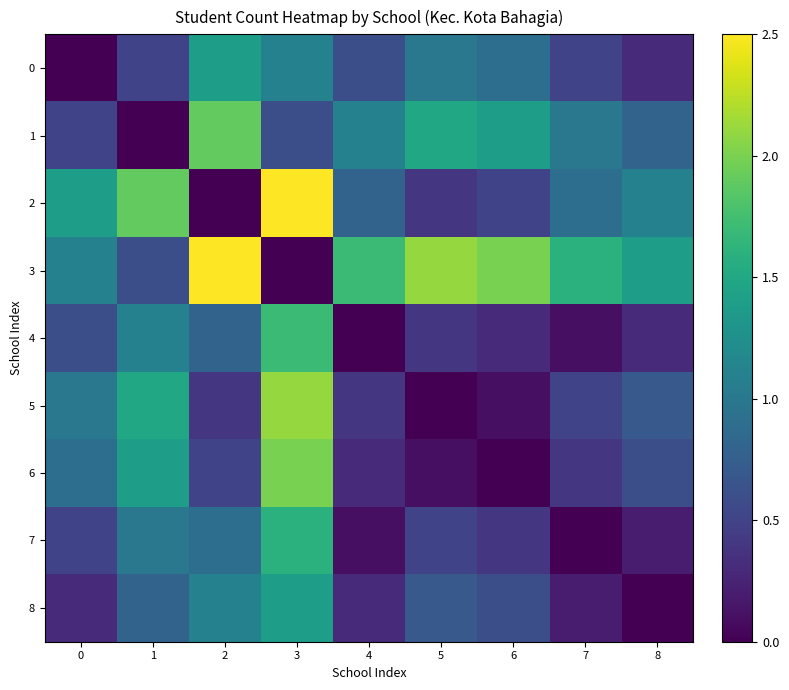

Which has a higher value, 8 or 6?

6